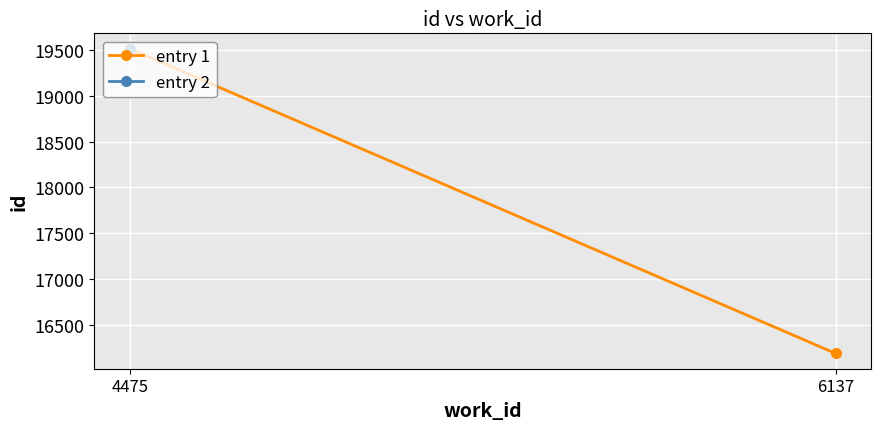

What is the change in value from 4475 to 6137?

-3322